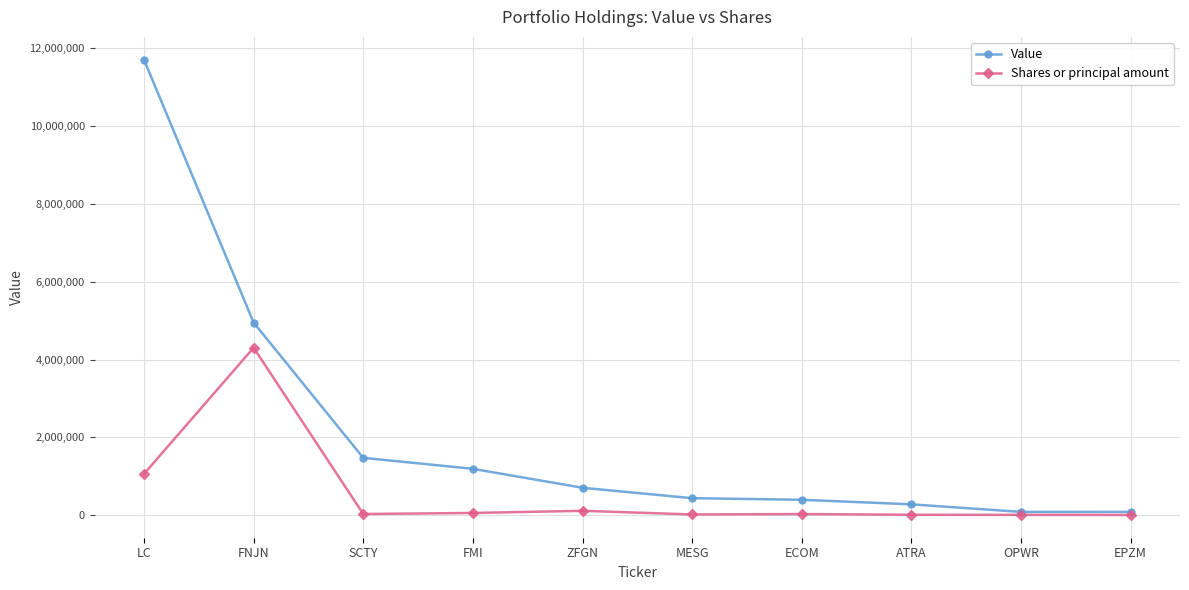

At which category does Shares or principal amount reach its first local peak?

FNJN